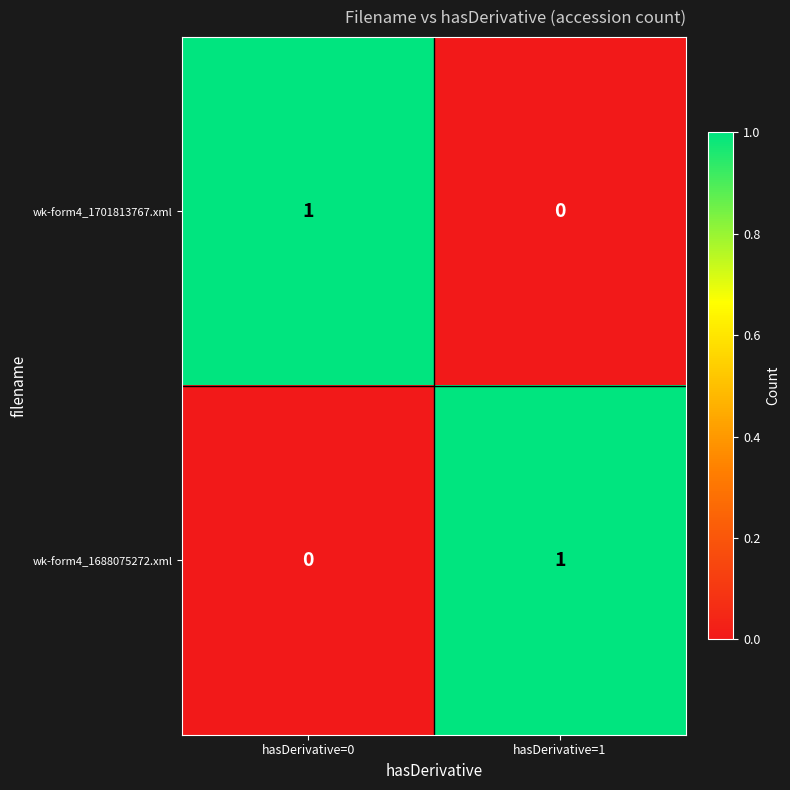

How many data points does each series have?

2